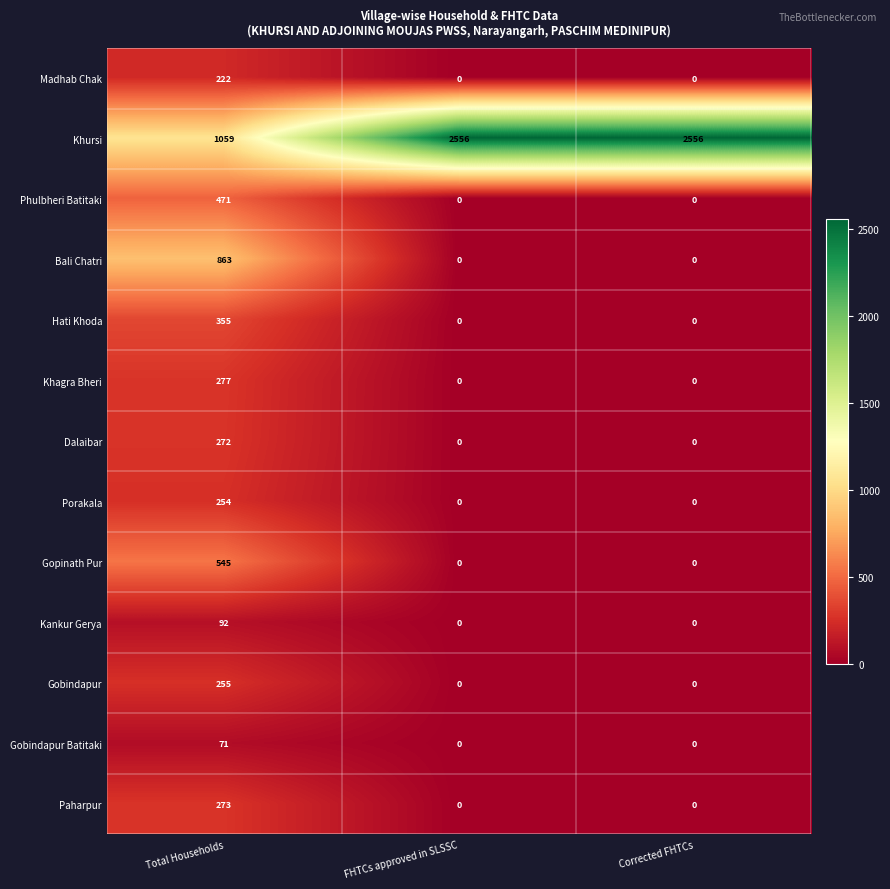

What is the difference between the maximum and minimum values in the Khursi series?

1497